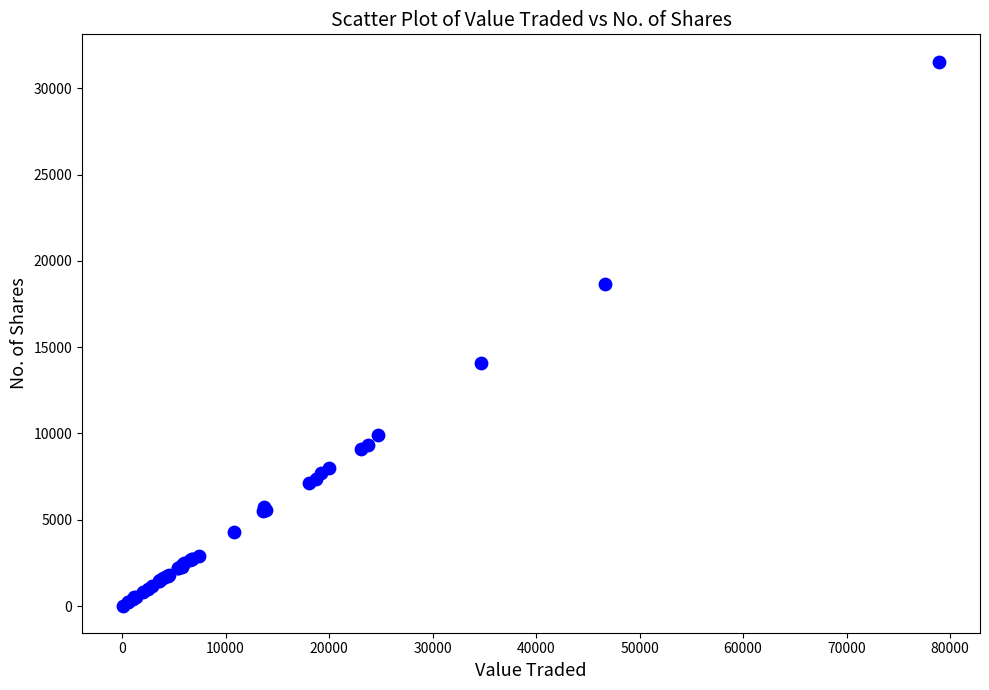

What Y value in the scatter plot is closest to 15790?

14101